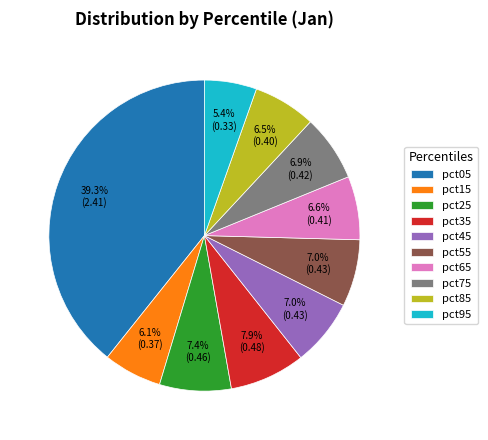

Which category has the smallest portion of the pie?

pct95